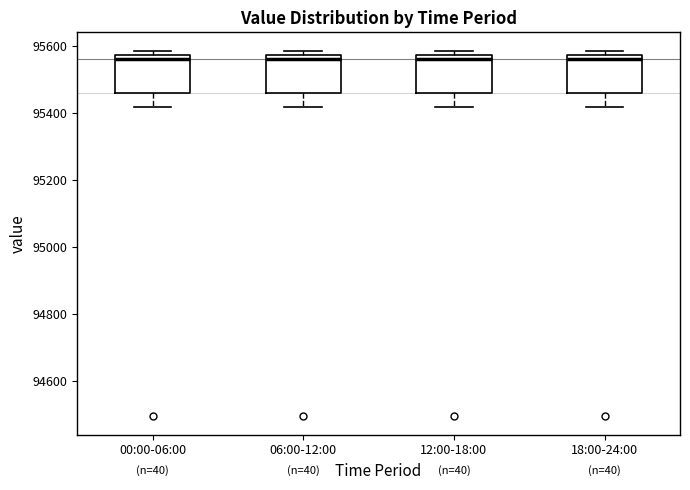

Reading left to right, read every box against the y-axis: the position of its median line, the range the box covers, and the ends of its whiskers. The values are not printed on the chart, so give them approximately, as read against the axis.

00:00-06:00: median 95560, box 95460 to 95580, whiskers 95420 to 95580 (just above the box's upper edge)
06:00-12:00: median 95560, box 95460 to 95580, whiskers 95420 to 95580 (just above the box's upper edge)
12:00-18:00: median 95560, box 95460 to 95580, whiskers 95420 to 95580 (just above the box's upper edge)
18:00-24:00: median 95560, box 95460 to 95580, whiskers 95420 to 95580 (just above the box's upper edge)